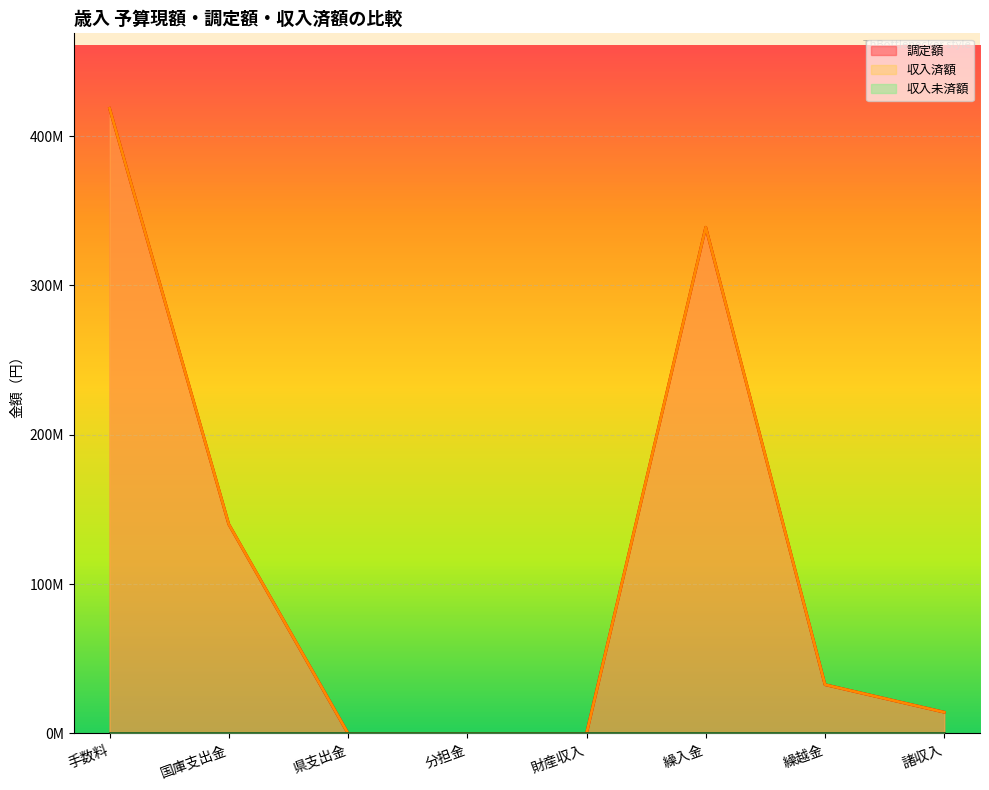

True or false: 調定額 has a value of 32635989 at 繰越金.

True